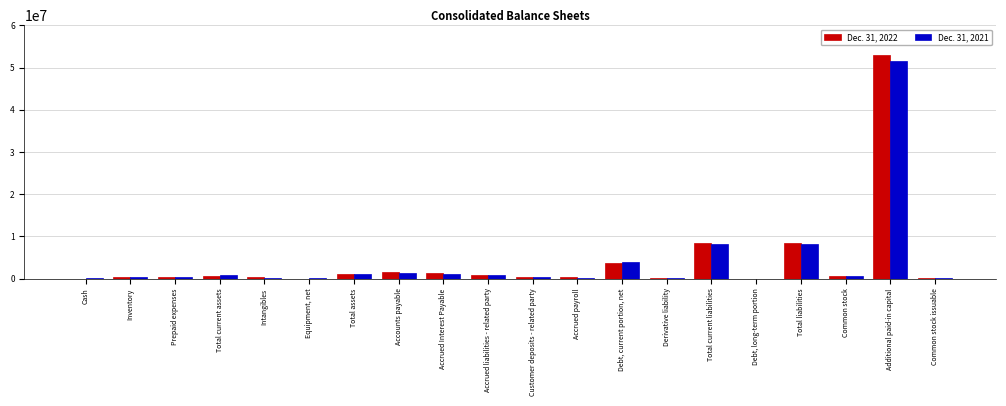

What value does the Dec. 31, 2022 series have at Derivative liability, to the nearest 100?

157000